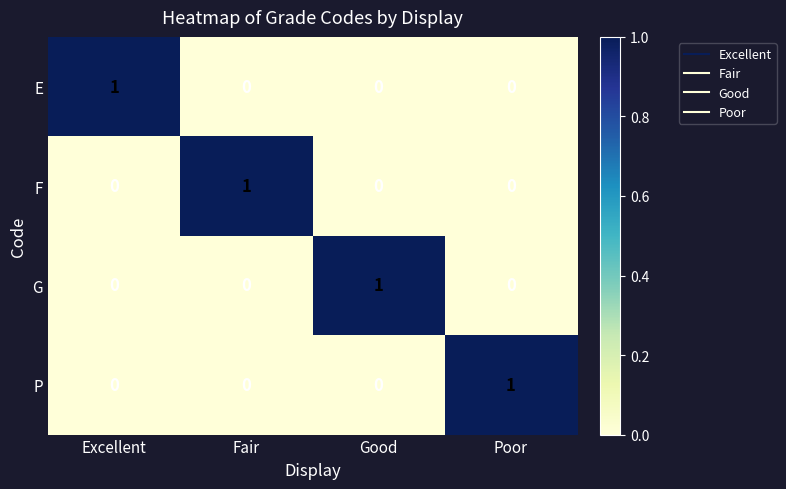

Which category has the highest value in the G series?

Good